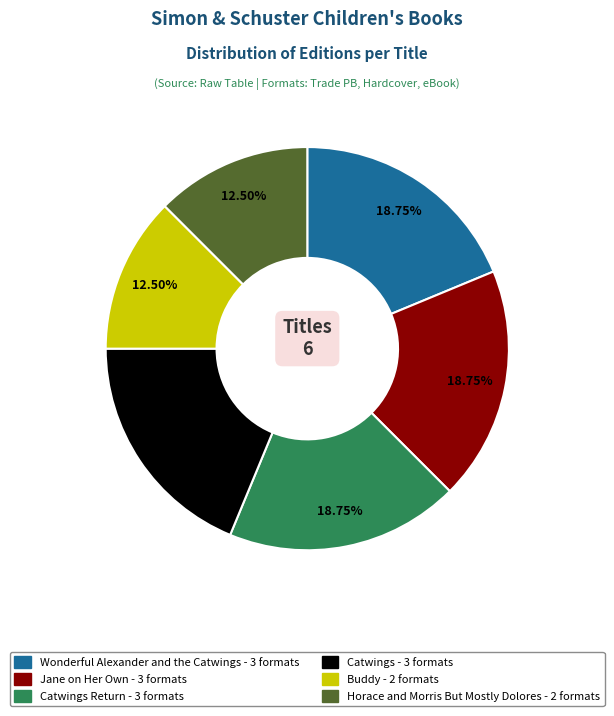

Is there a majority slice in this chart?

No